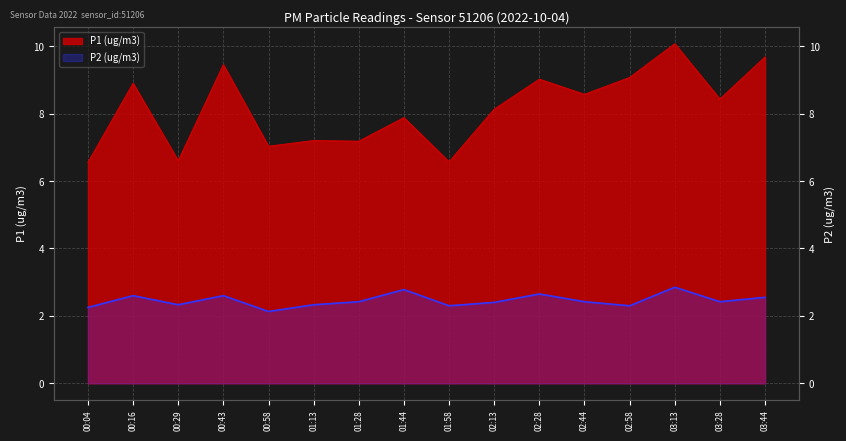

List the series in order of their overall mean, lowest first.

P2, P1